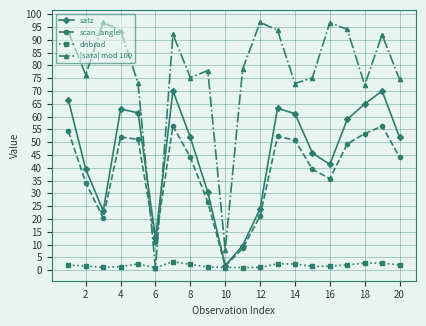

Does the chart display data point markers on the line(s)?

Yes